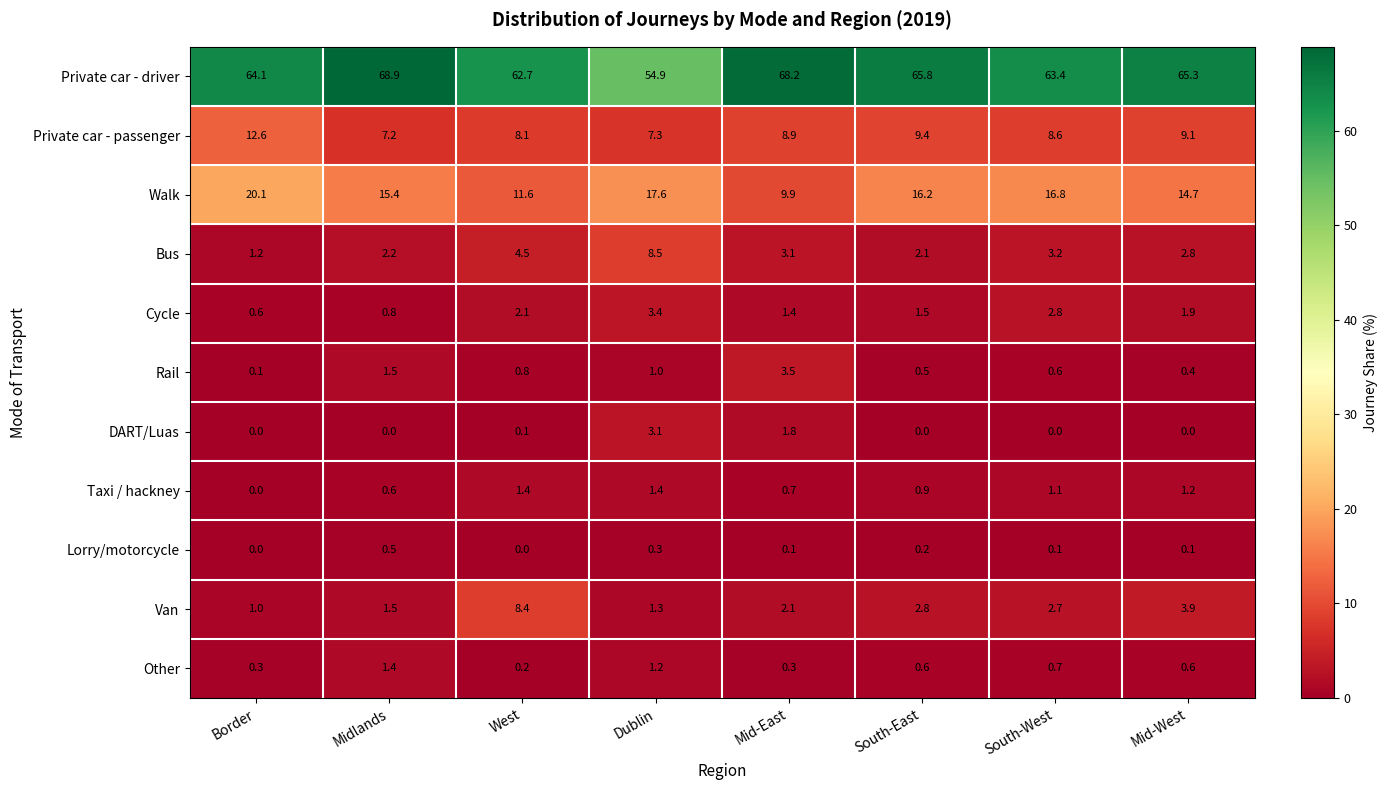

How many data points does each series have?

8